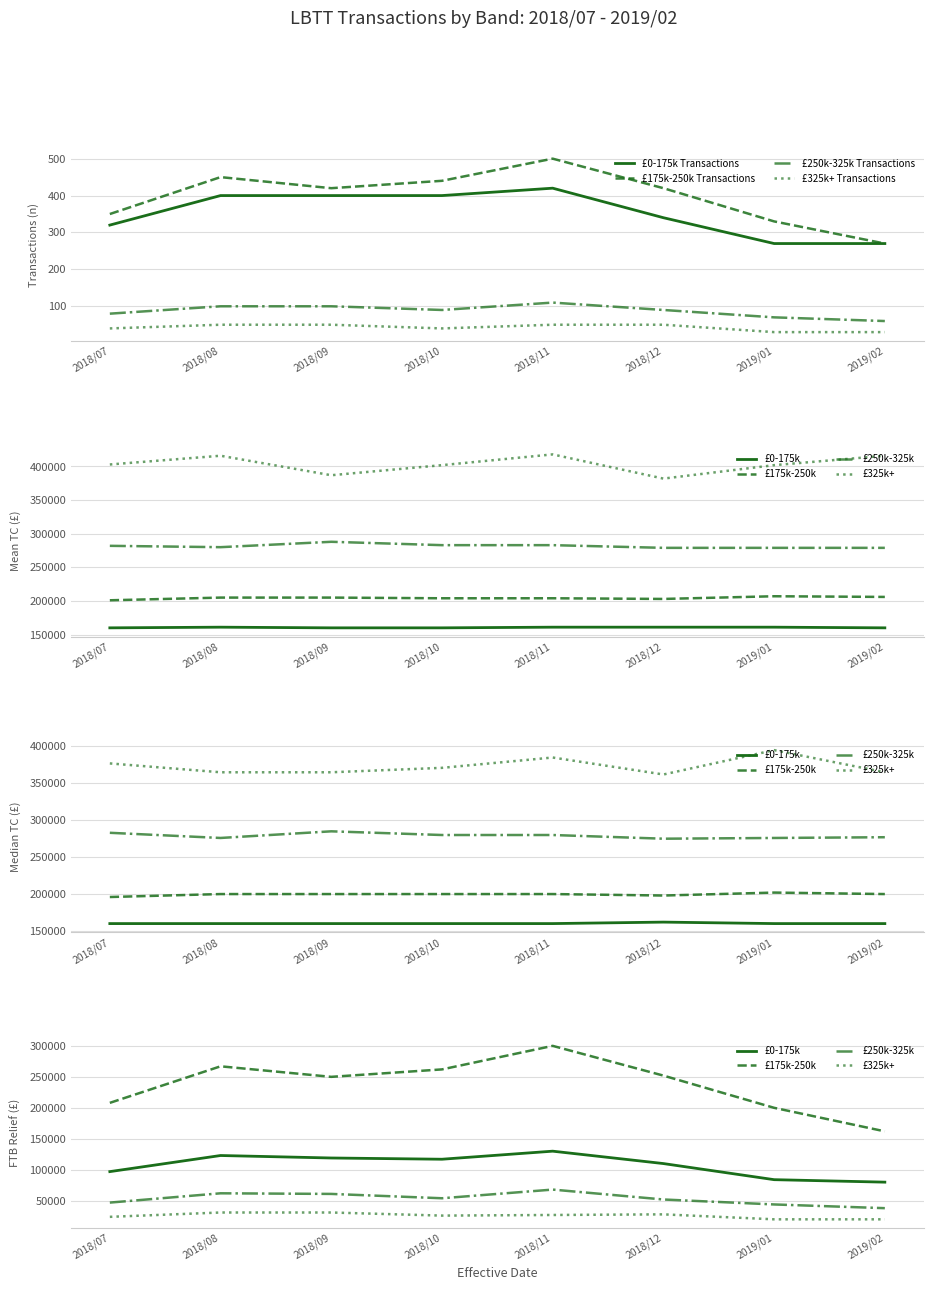

True or false: £325k+ Transactions and £250k-325k Transactions cross at least once.

False